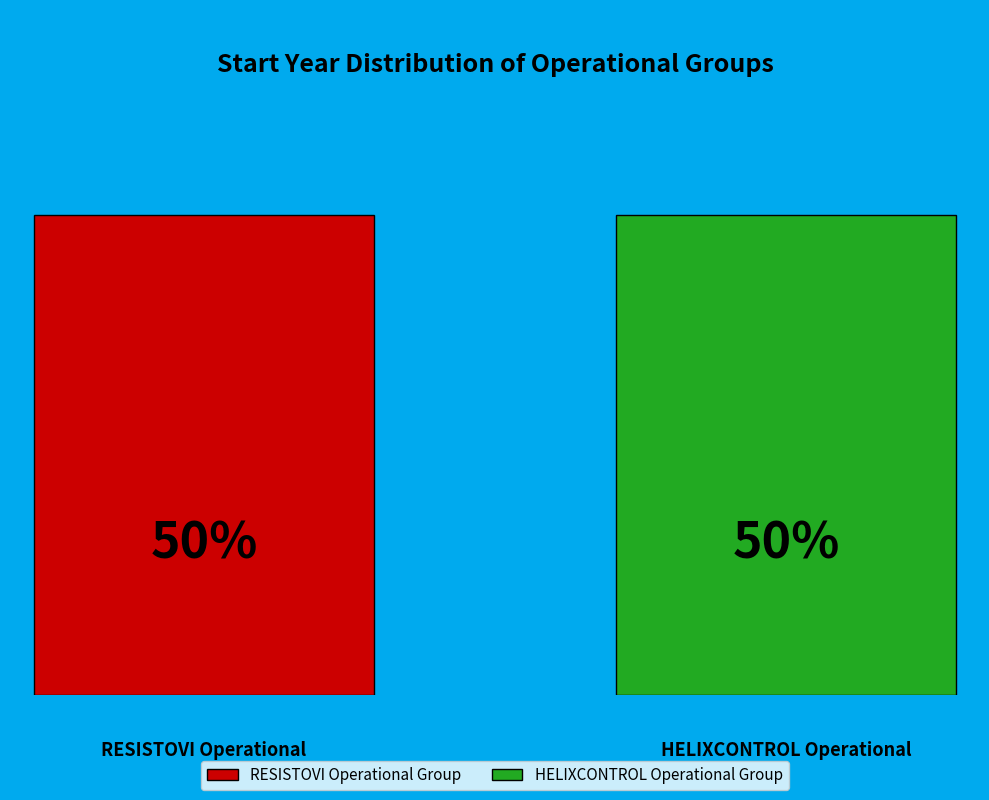

What is the majority slice?

HELIXCONTROL Operational Group